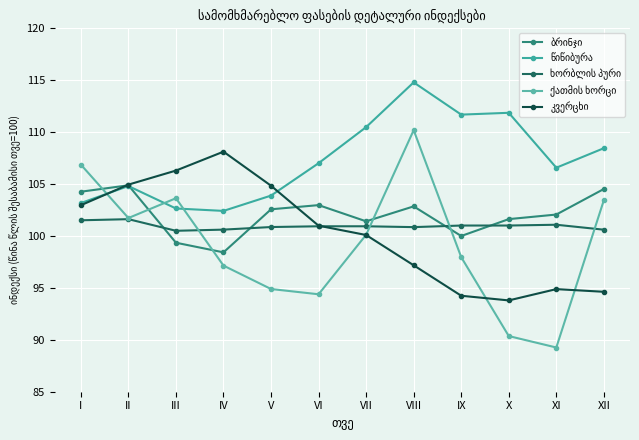

How many distinct data groups are displayed?

5